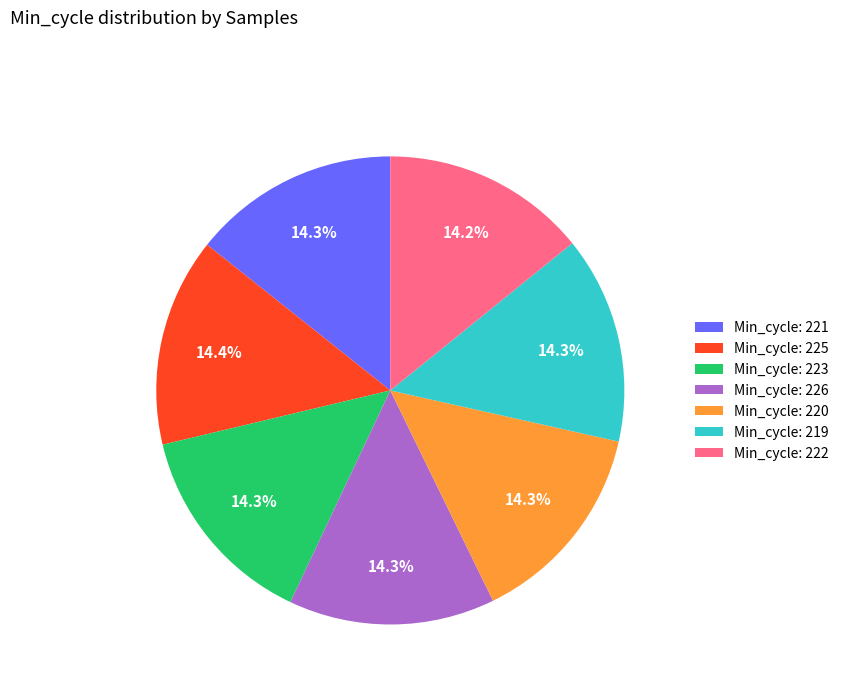

What portion of the pie excludes Min_cycle: 222?

85.8%